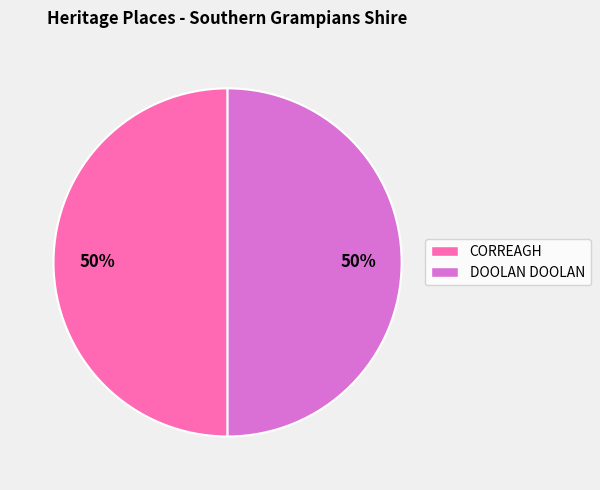

To the nearest percent, what is the combined percentage of DOOLAN DOOLAN and CORREAGH?

100%